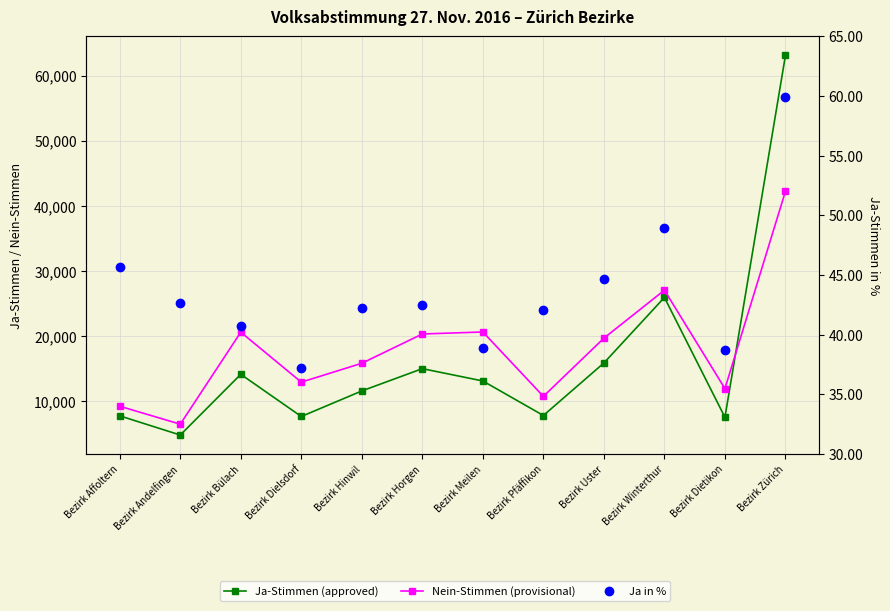

What is the smallest value displayed?

37.2